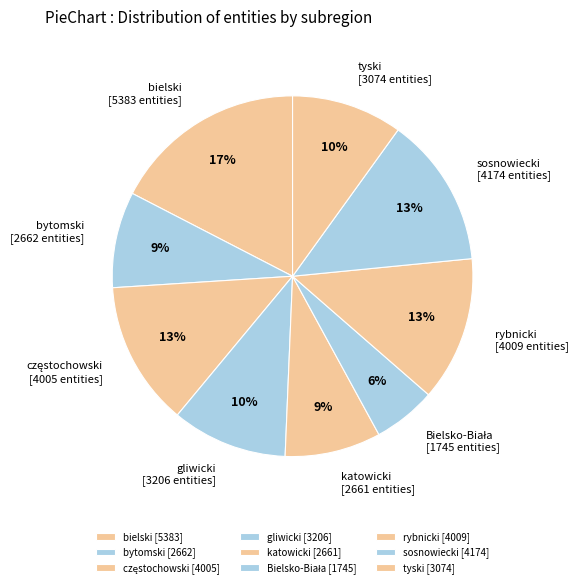

Count the number of slices in the pie.

9